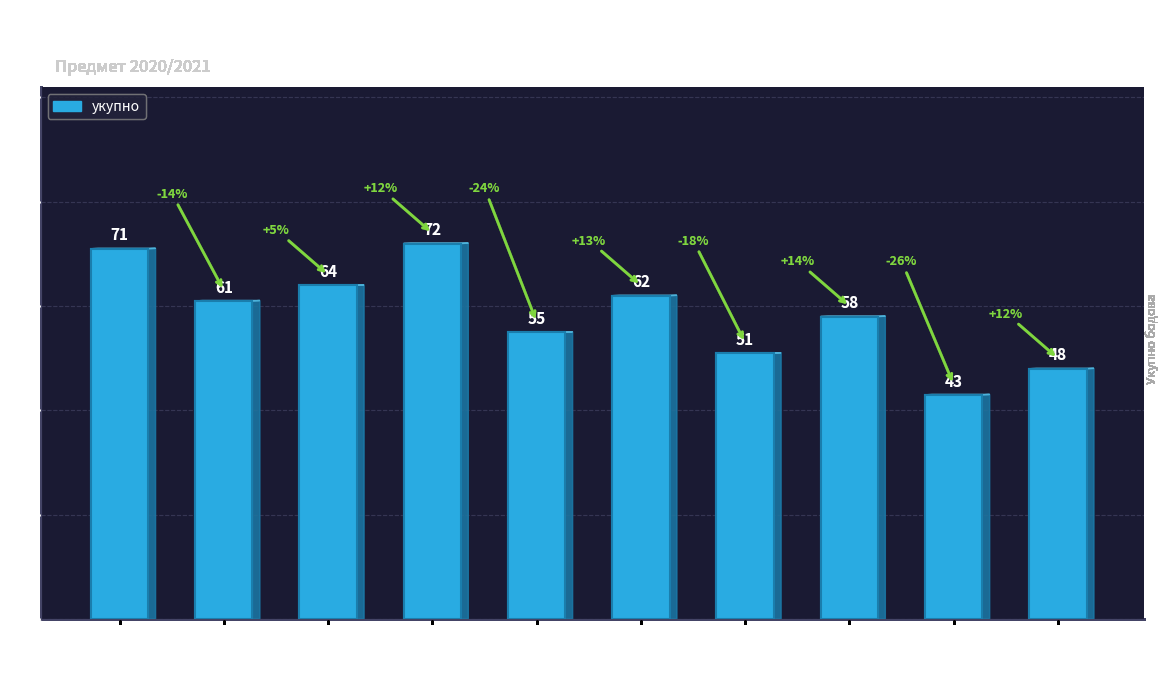

What is the value of the 9th bar from the left?

43